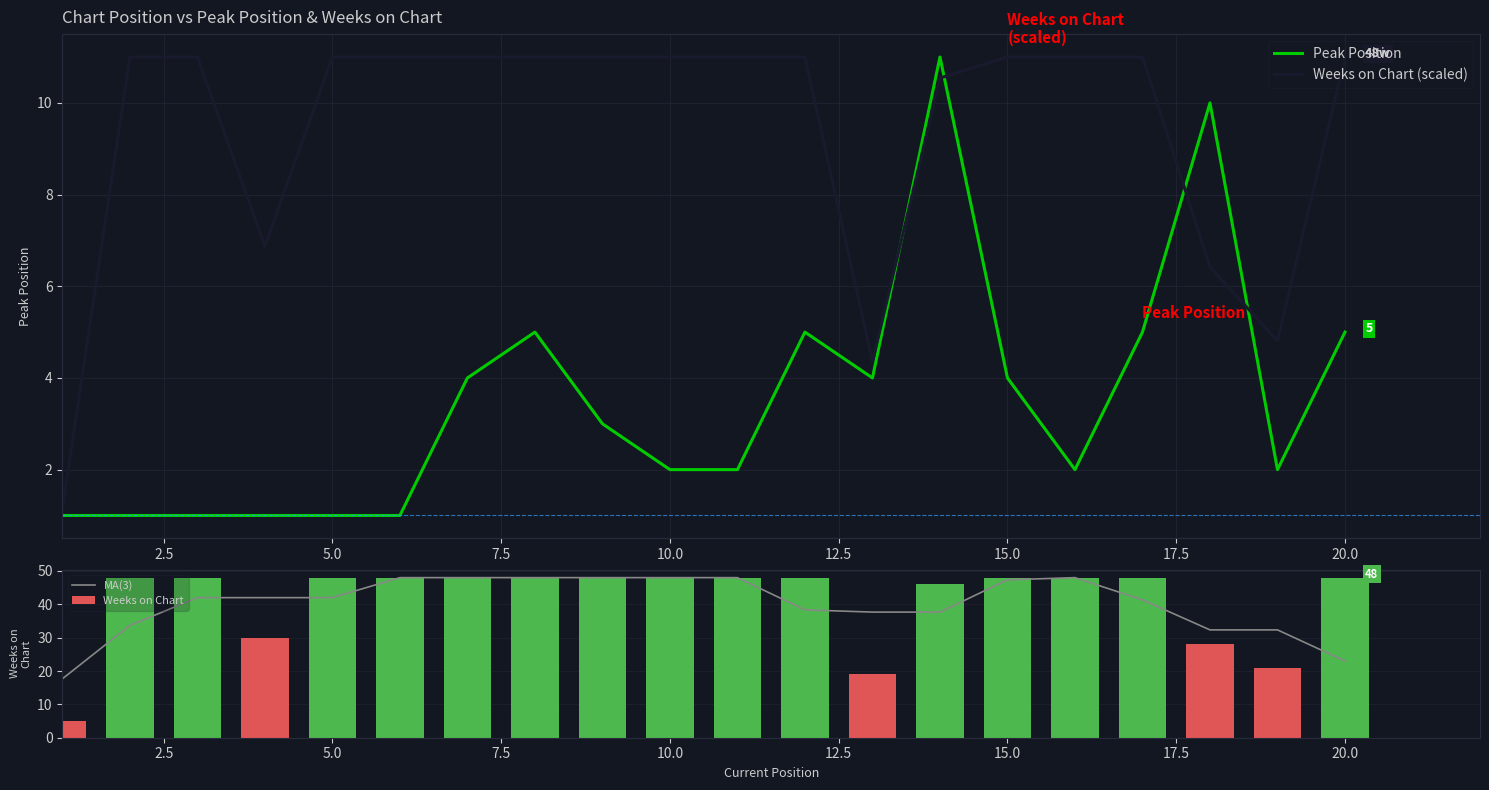

True or false: Weeks on Chart (scaled) and Peak Position cross at least once.

True